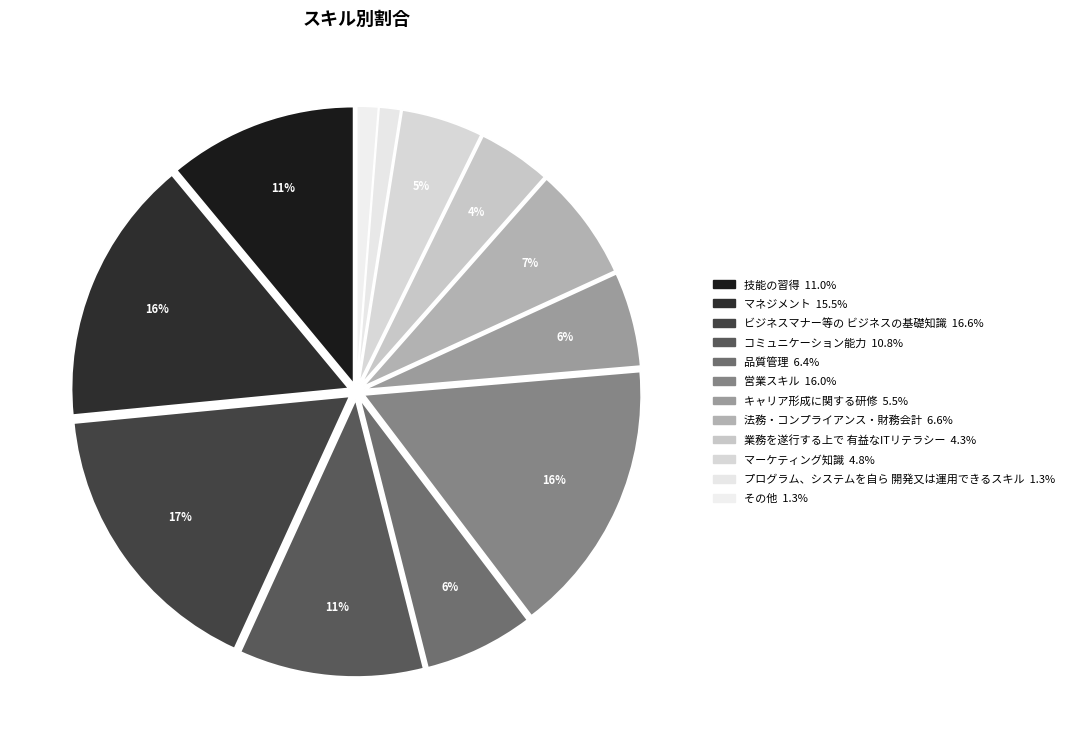

To the nearest percent, what portion does 営業スキル represent?

16%